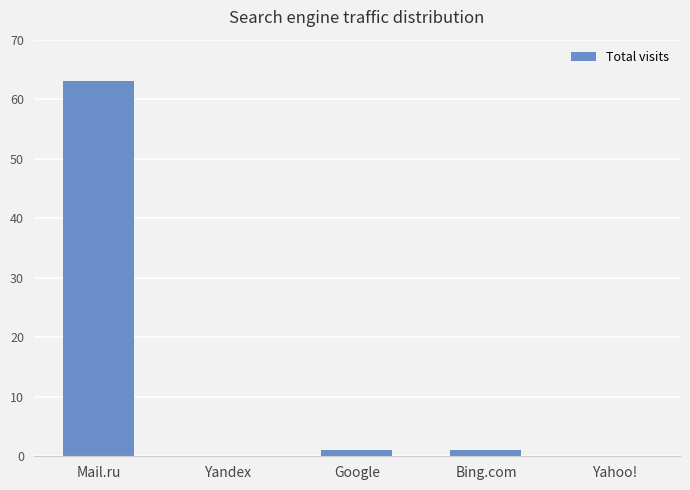

Which has a higher value, Yahoo! or Mail.ru?

Mail.ru